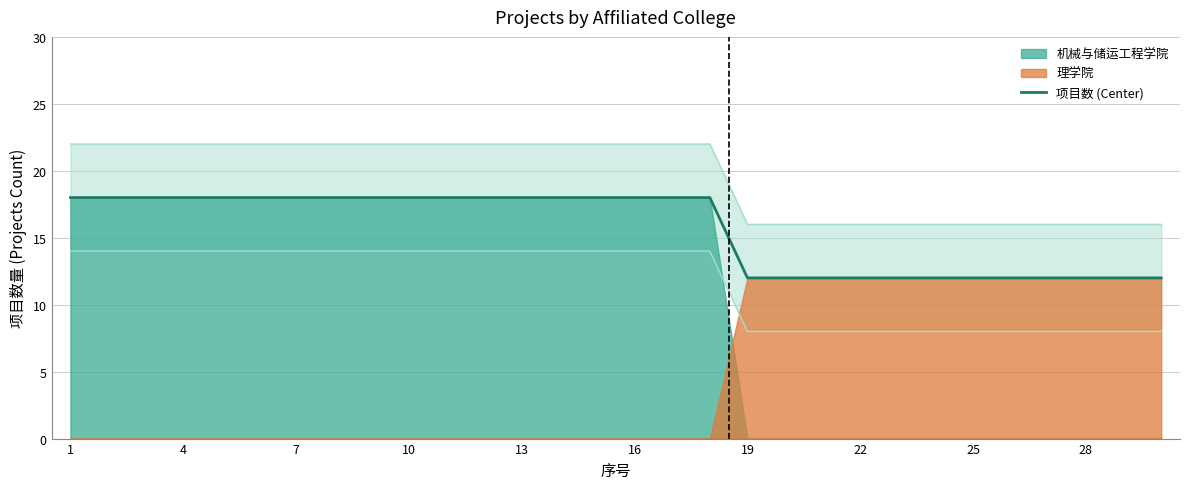

True or false: 项目数 (Center) has a value of 18 at 4.

True